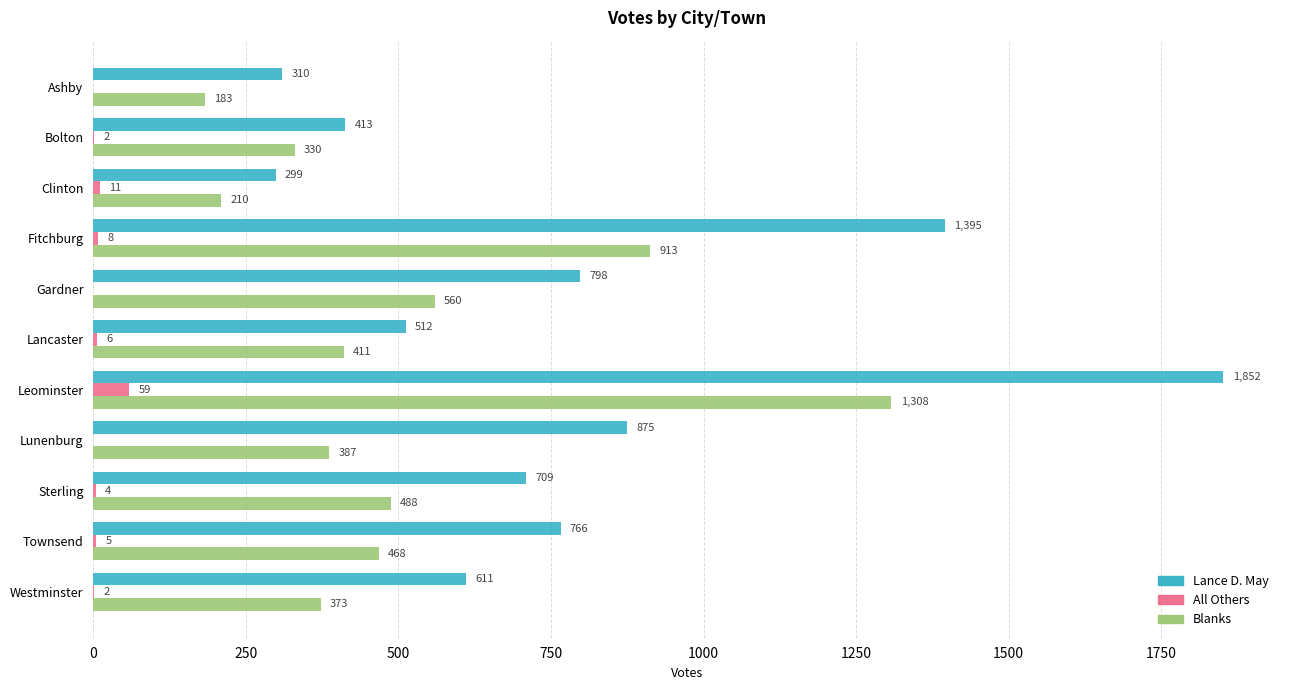

Which label corresponds to the largest value in the chart?

Leominster